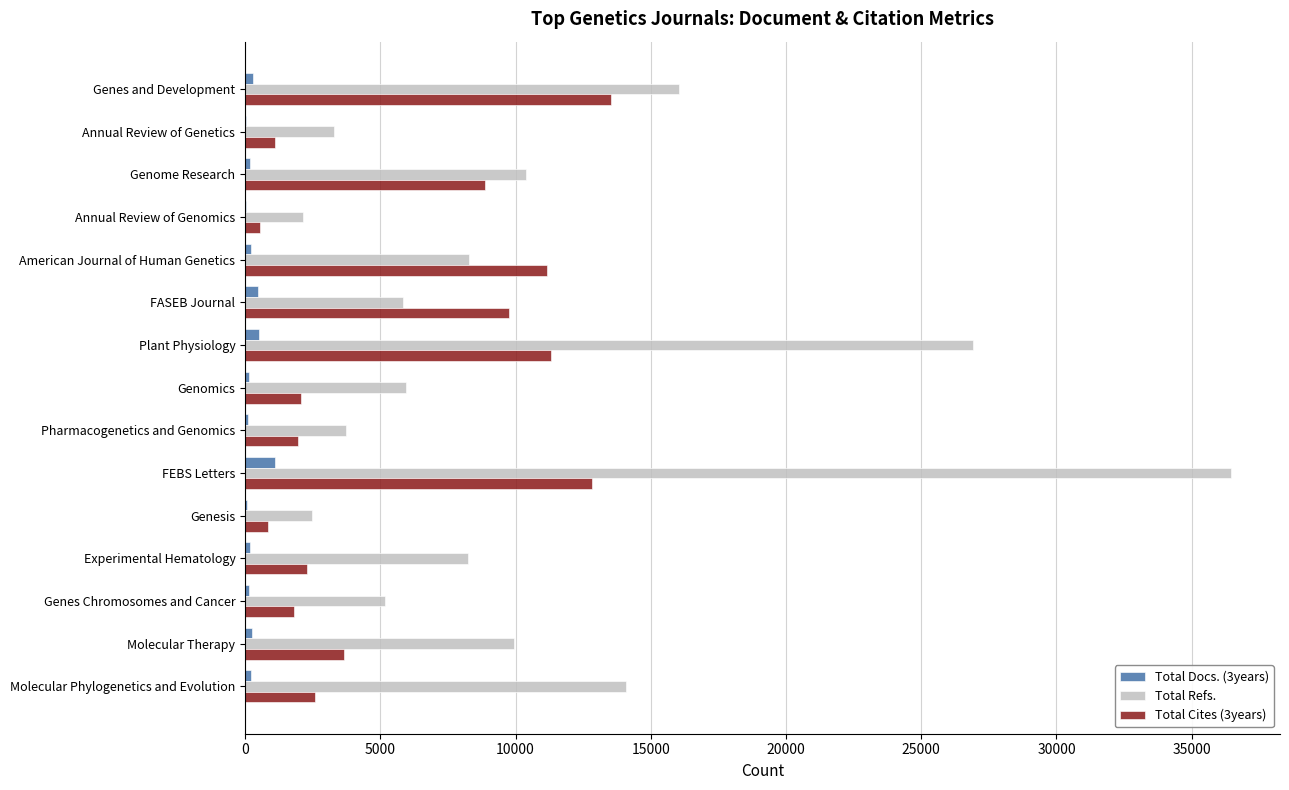

What is the maximum value for Total Refs.?

36444